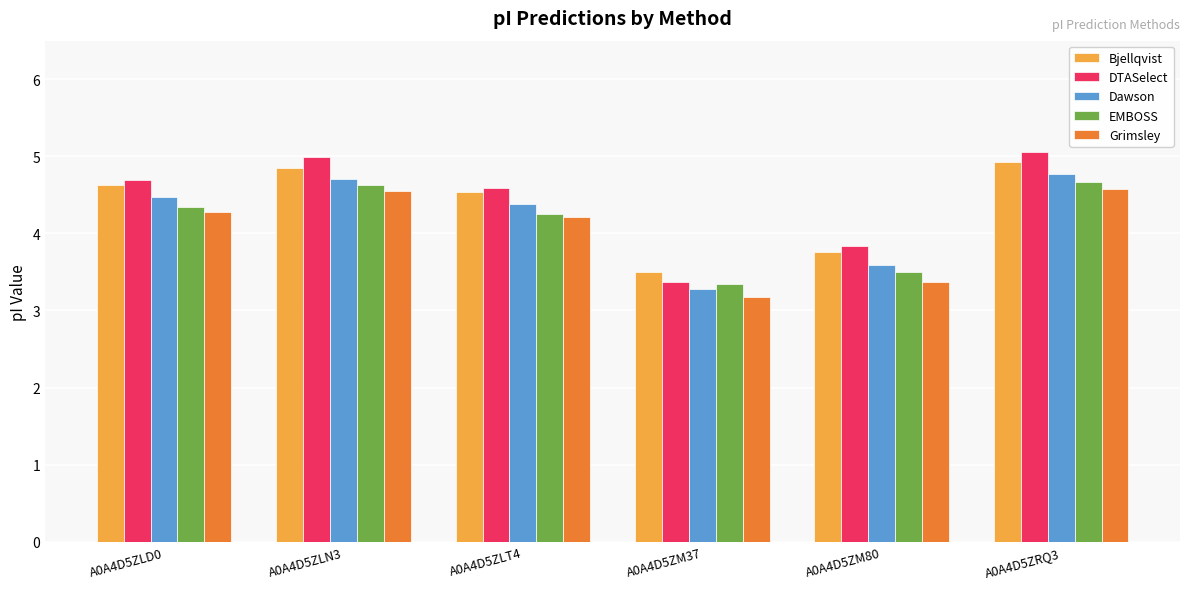

What is the minimum value shown in the chart?

3.2